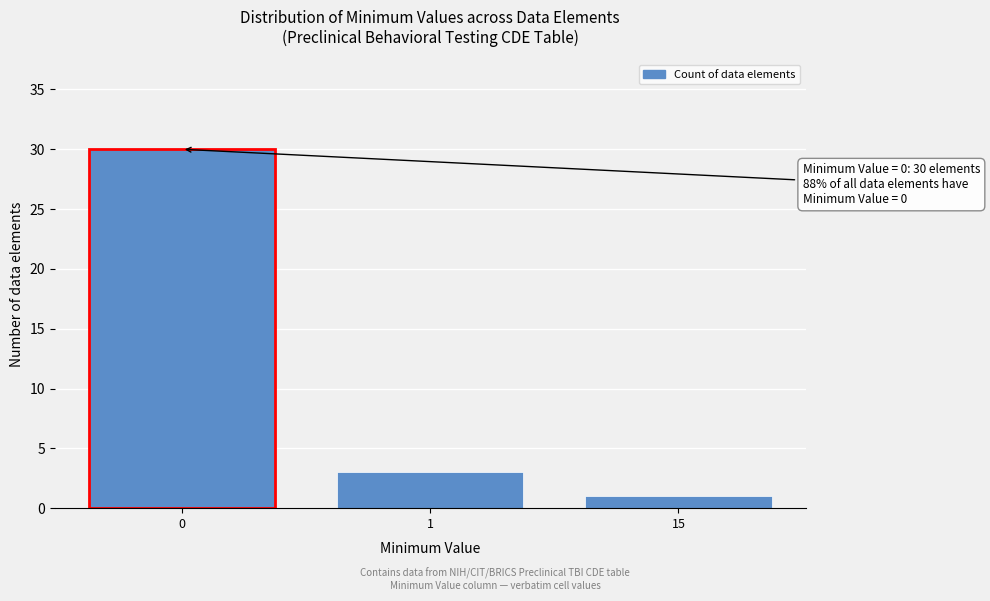

Reading left to right, transcribe all the data shown in this chart.

0=30	1=3	15=1